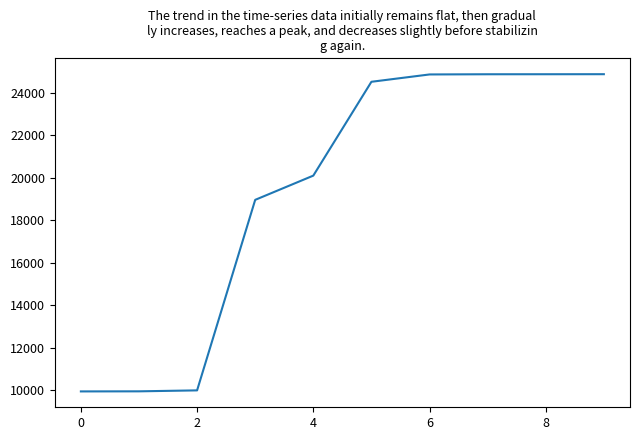

What is the maximum value shown in the chart?

24869